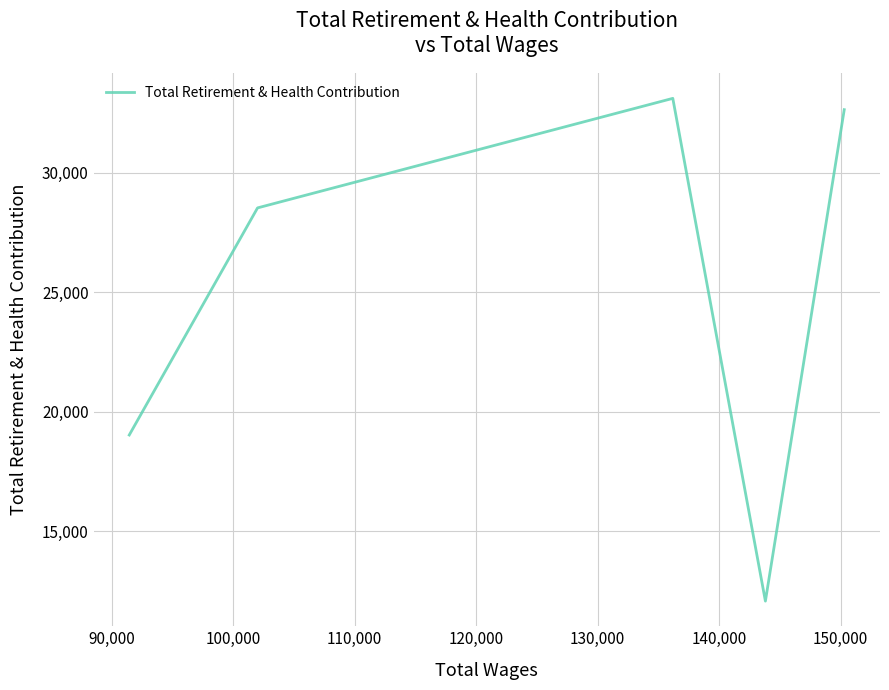

True or false: there are more than 1 points higher than both neighbors.

False